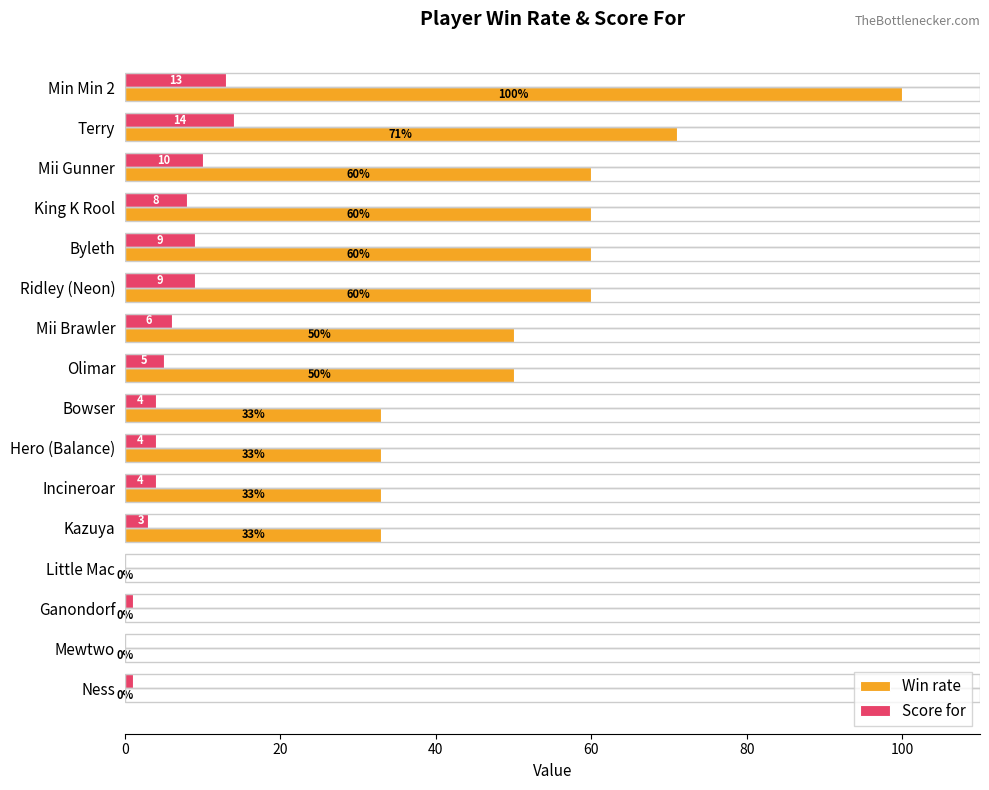

Between Byleth and Bowser, which series saw the biggest shift?

Win rate